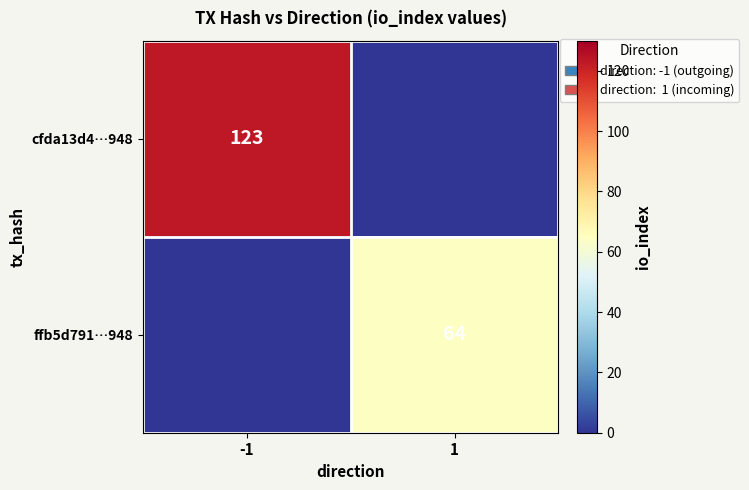

The ffb5d791…948 series shows 64 at 1. True or false?

True